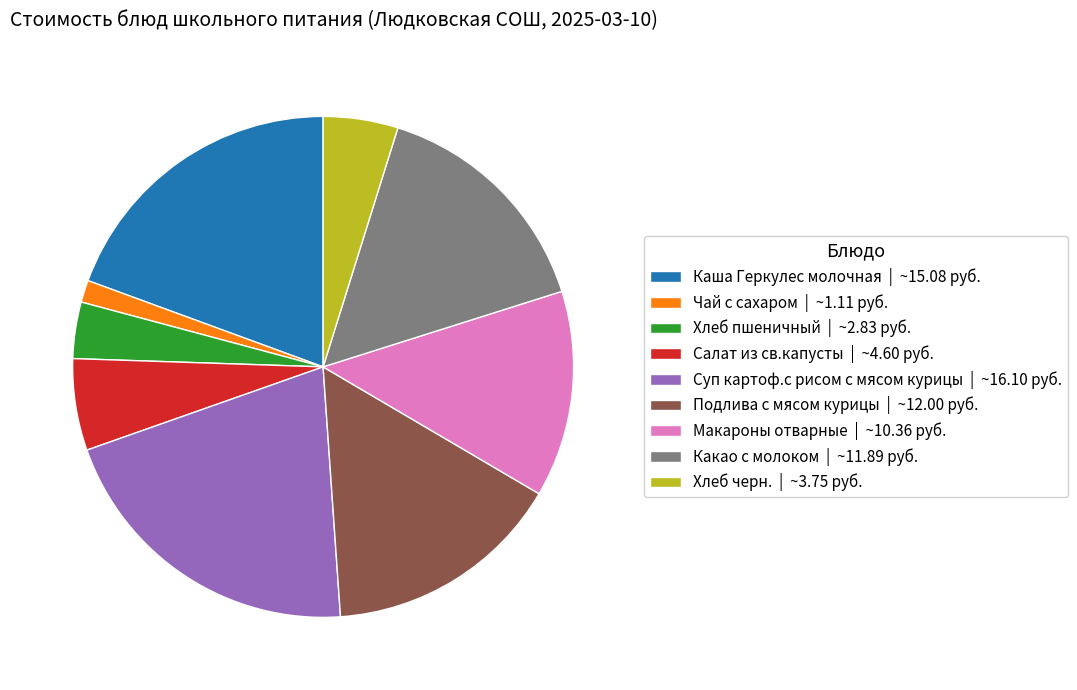

Is the sum of Суп картоф.с рисом с мясом курицы and Хлеб черн. greater than half?

No